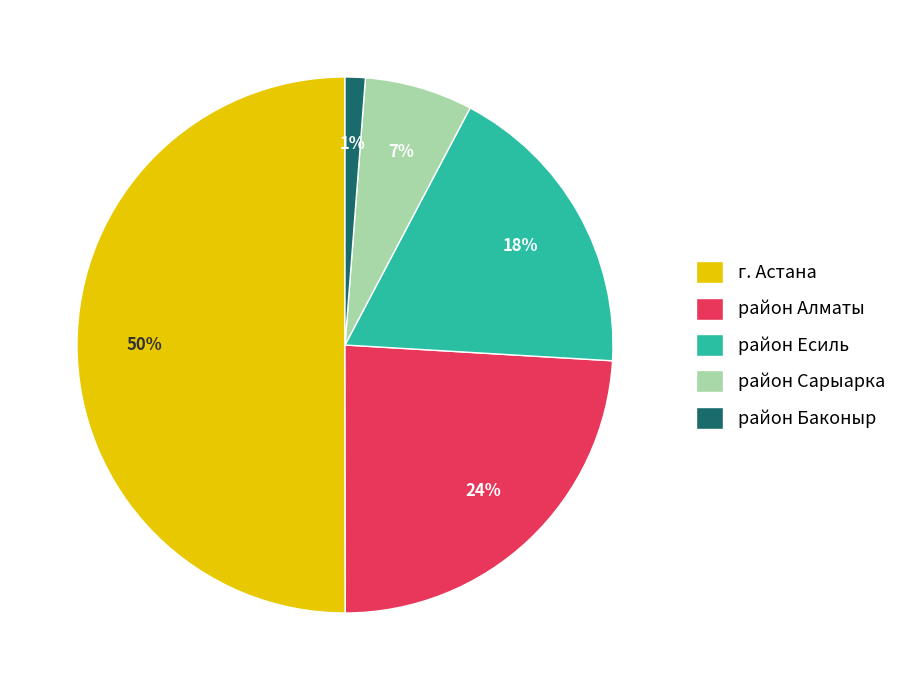

Rank the categories by value from highest to lowest.

г. Астана, район Алматы, район Есиль, район Сарыарка, район Баконыр